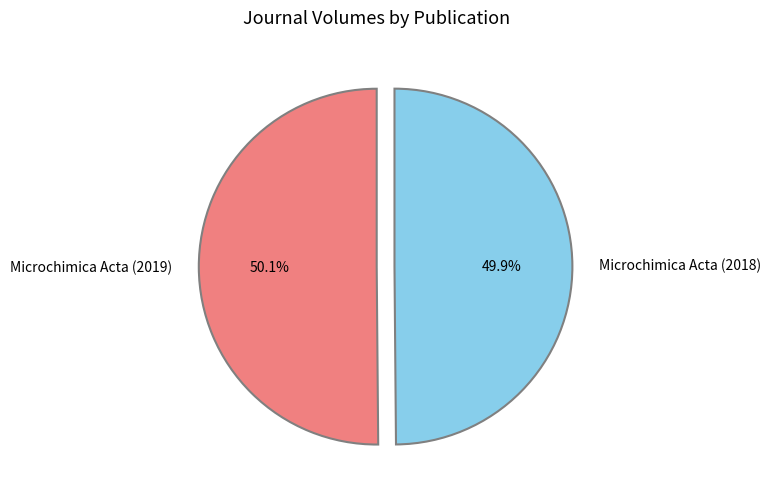

Approximately how many times larger is the value at Microchimica Acta (2019) compared to Microchimica Acta (2018)?

1.0